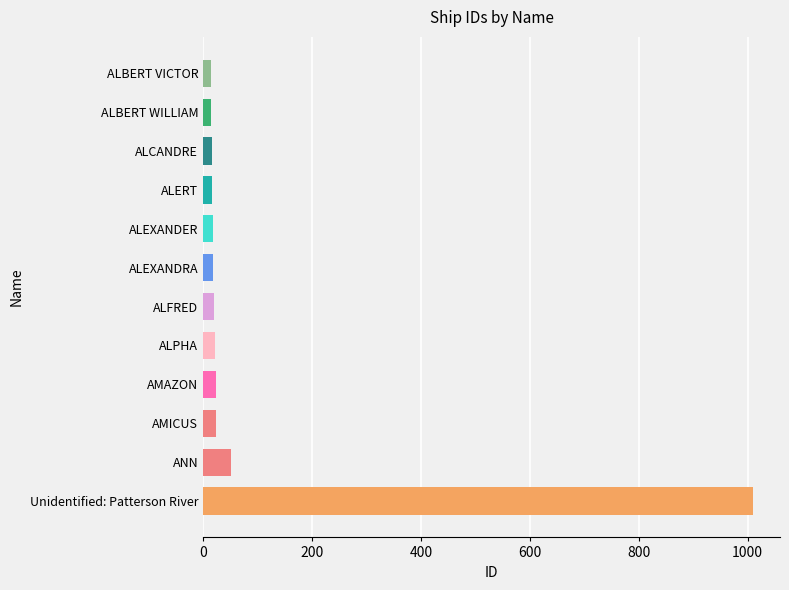

What is the maximum value shown in the chart?

1009